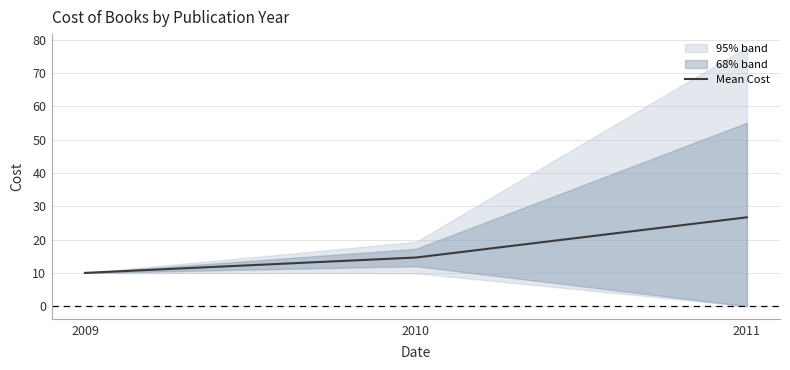

What is the average value?

17.1